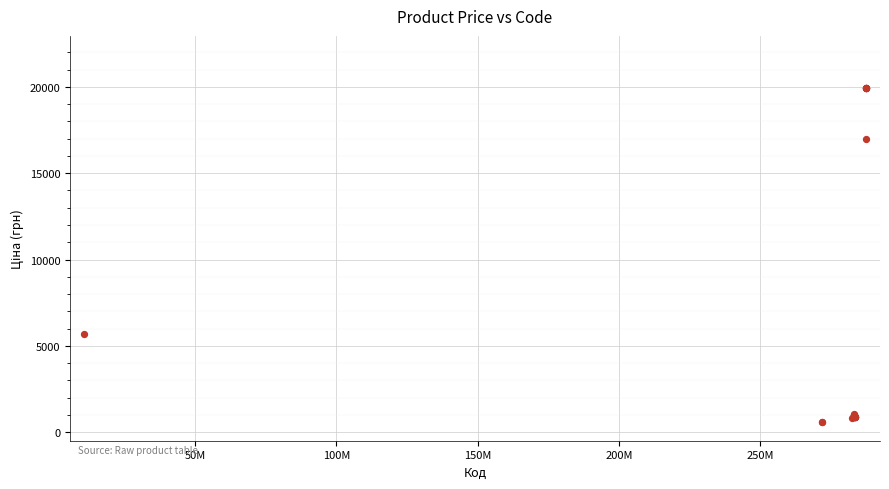

What Y value in the scatter plot is closest to 10277?

5673.8